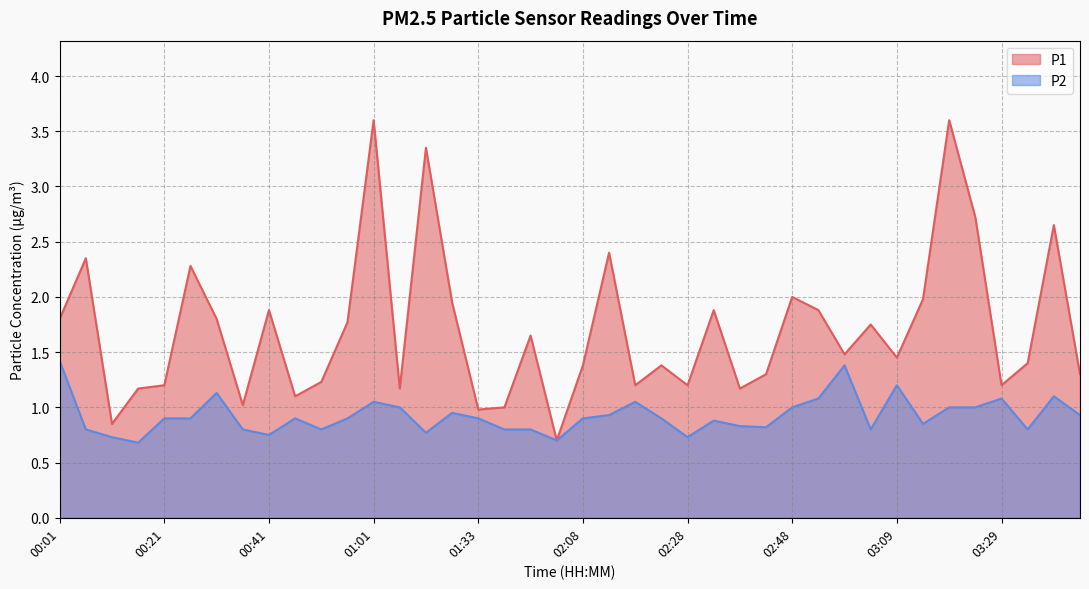

Where is the first local maximum for P2?

00:31